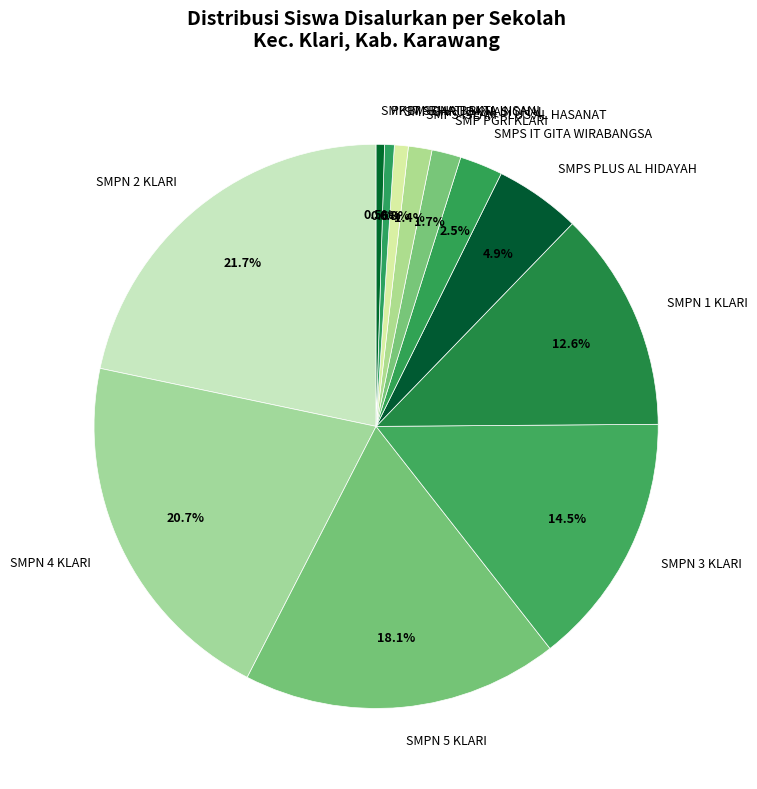

To the nearest percent, what is the average slice percentage?

8%